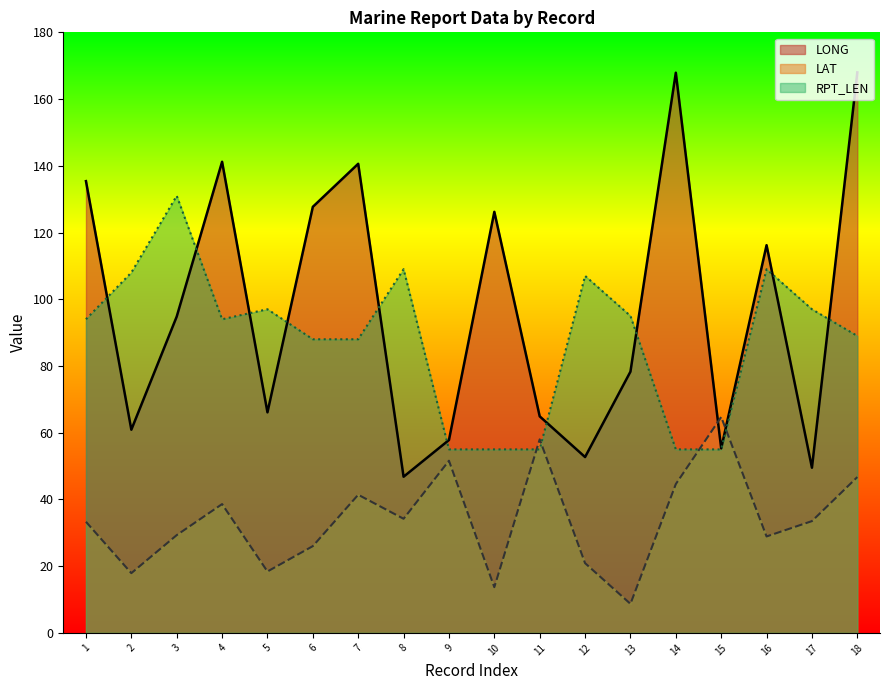

Where do RPT_LEN and LAT first cross each other?

10 and 11